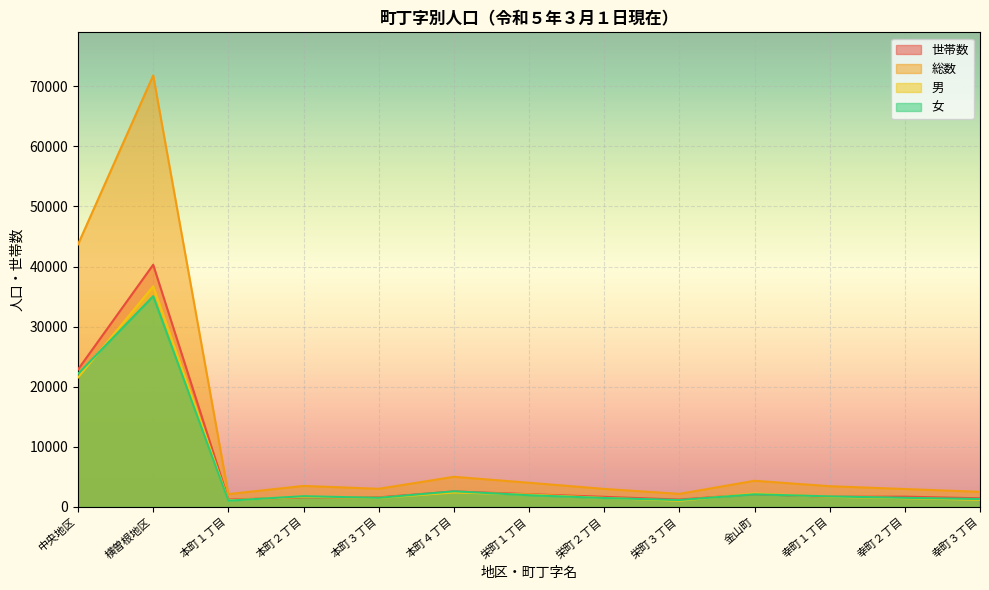

How many lines are shown in the chart?

4